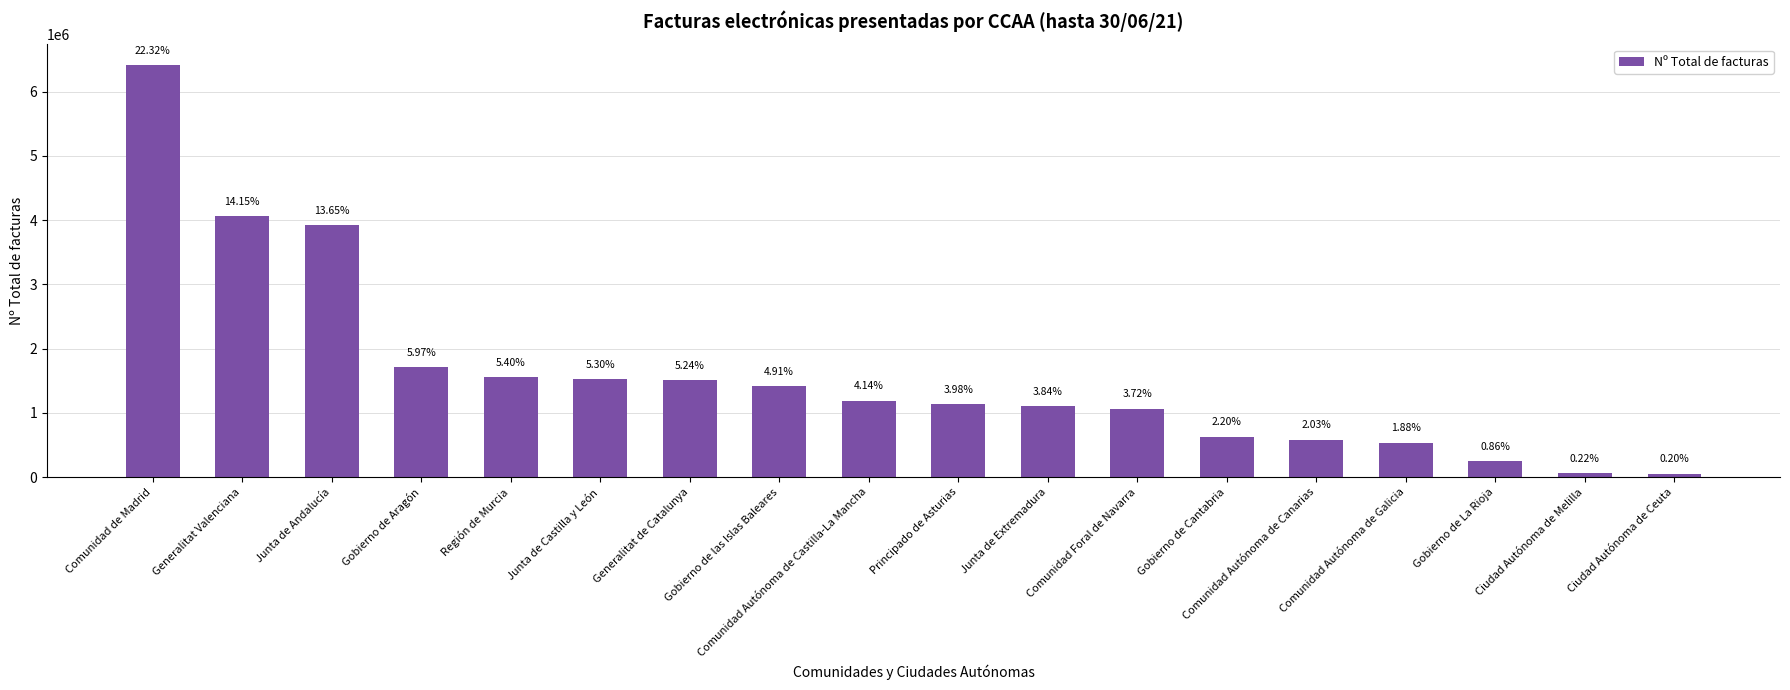

Reading left to right, extract all data points from this chart.

Comunidad de Madrid=6414426	Generalitat Valenciana=4067596	Junta de Andalucía=3921943	Gobierno de Aragón=1716459	Región de Murcia=1551530	Junta de Castilla y León=1523284	Generalitat de Catalunya=1504894	Gobierno de las Islas Baleares=1411659	Comunidad Autónoma de Castilla-La Mancha=1190188	Principado de Asturias=1142889	Junta de Extremadura=1104889	Comunidad Foral de Navarra=1067970	Gobierno de Cantabria=632520	Comunidad Autónoma de Canarias=584036	Comunidad Autónoma de Galicia=539034	Gobierno de La Rioja=247969	Ciudad Autónoma de Melilla=62821	Ciudad Autónoma de Ceuta=56406